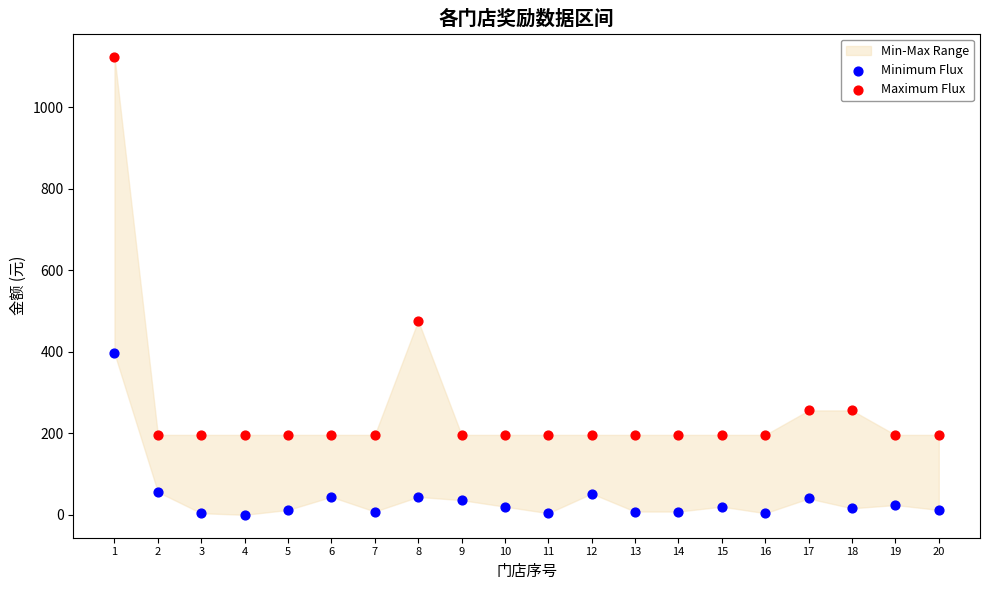

In the Maximum Flux series, what Y value is closest to 660?

476